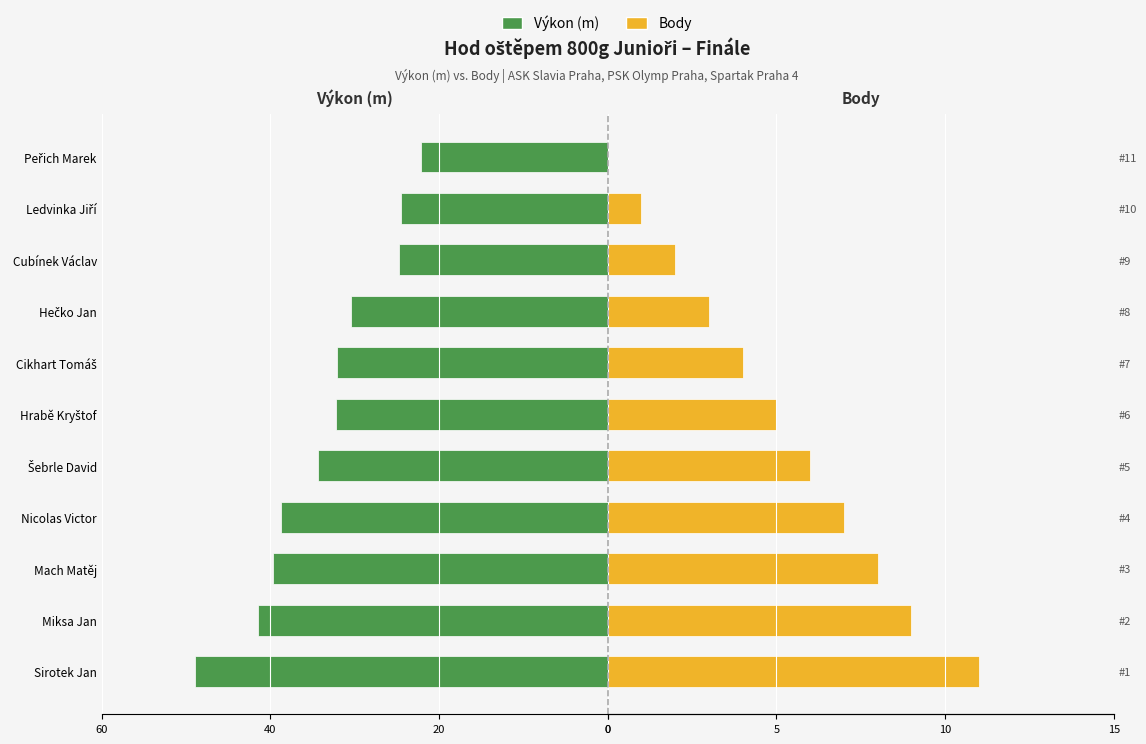

What is the label of the 9th bar from the right?

Mach Matěj